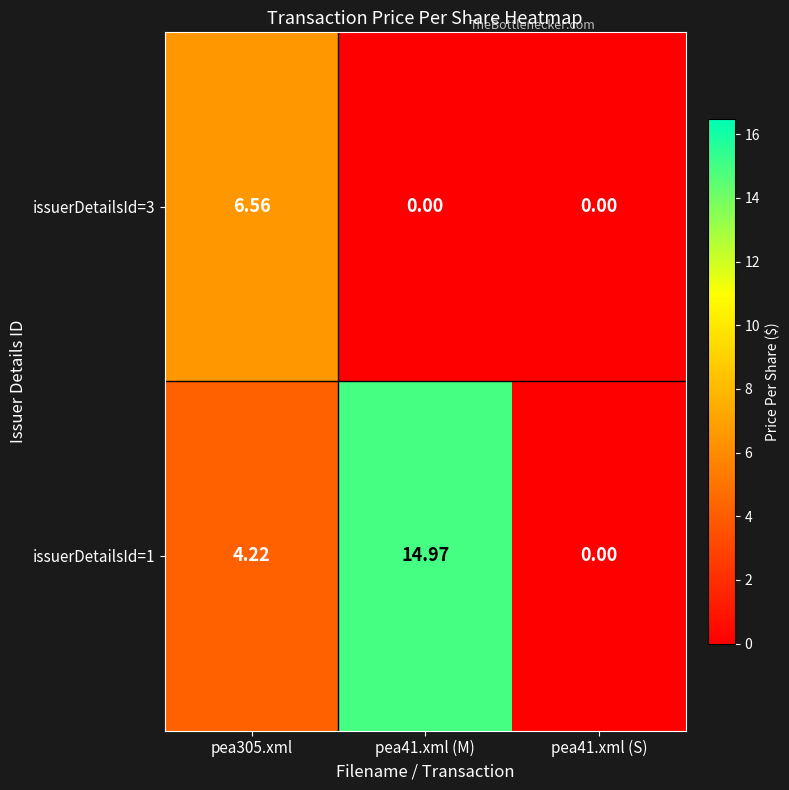

Is the value of issuerDetailsId=3 at pea41.xml (S) greater than the value of issuerDetailsId=1 at pea41.xml (M)?

No